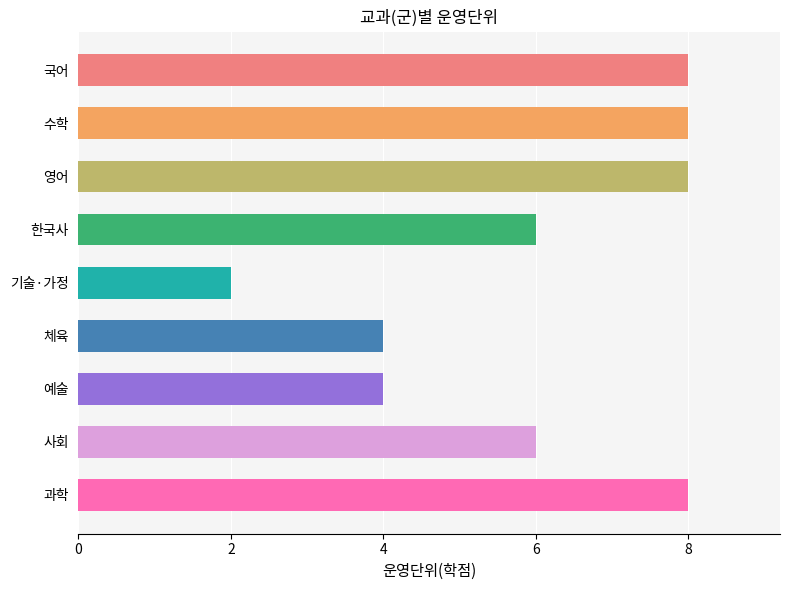

Read the value at 사회.

6